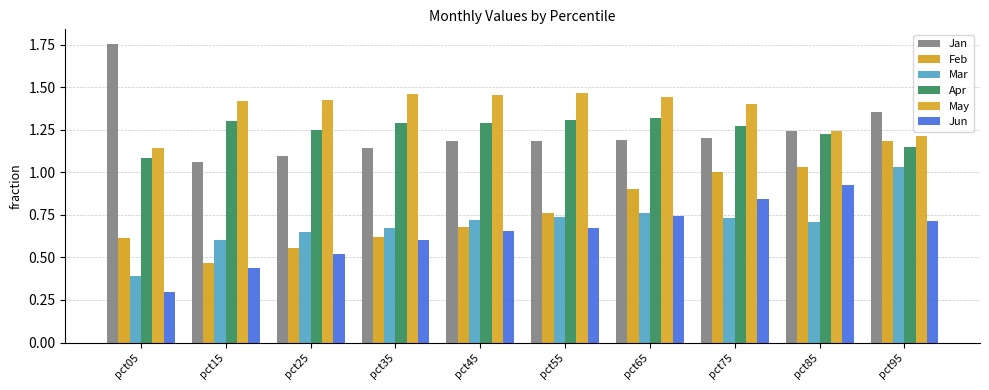

Which category has the lowest value in the Apr series?

pct05